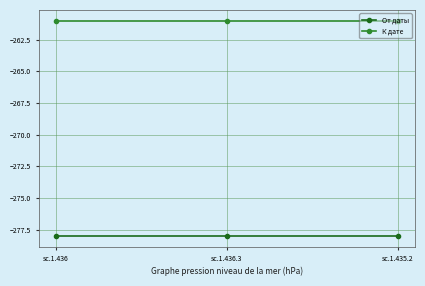

Rank the series by their average value, from lowest to highest.

От даты, К дате